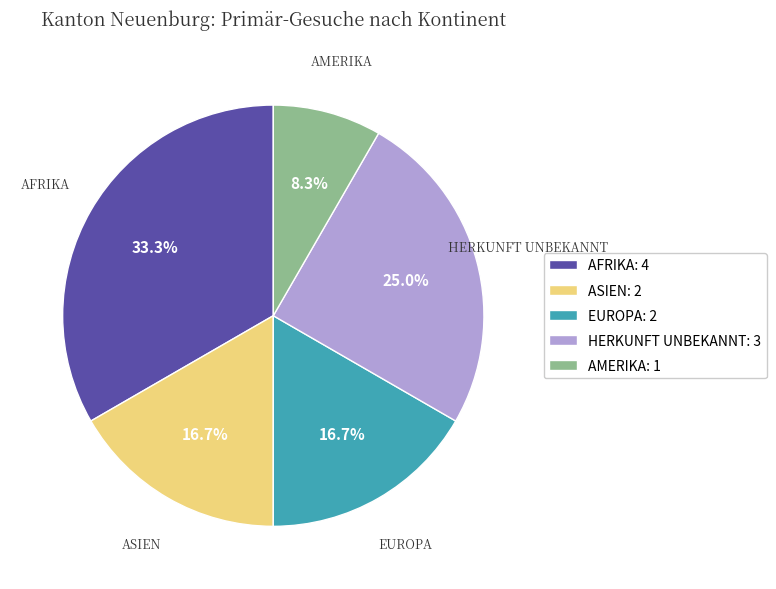

What is the ratio of the value at ASIEN: 2 to the value at HERKUNFT UNBEKANNT: 3?

0.7